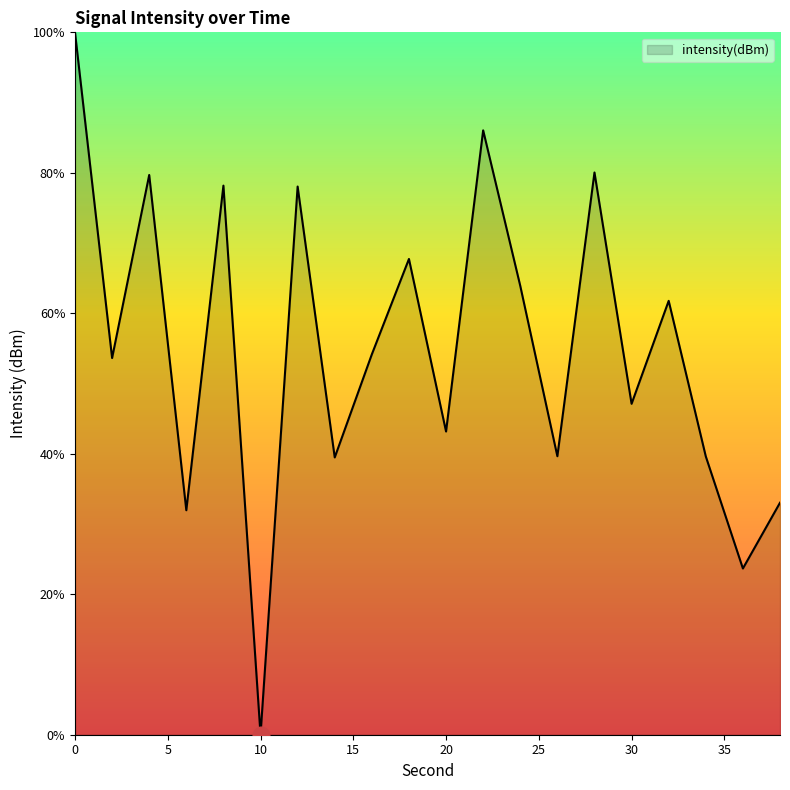

How many positive values are there?

19